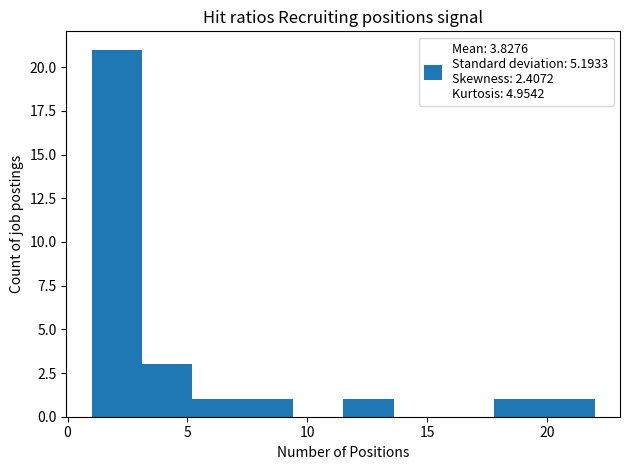

Reading left to right, list every bar in this chart as the range it spans on the x-axis followed by its height. Neither the bar edges nor the heights are printed on the chart, so give them approximately, as read against the axes.

1.0 to 3.1: 21
3.1 to 5.2: 3
5.2 to 7.3: 1
7.3 to 9.4: 1
9.4 to 11.5: 0
11.5 to 13.6: 1
13.6 to 15.7: 0
15.7 to 17.8: 0
17.8 to 19.9: 1
19.9 to 22.0: 1